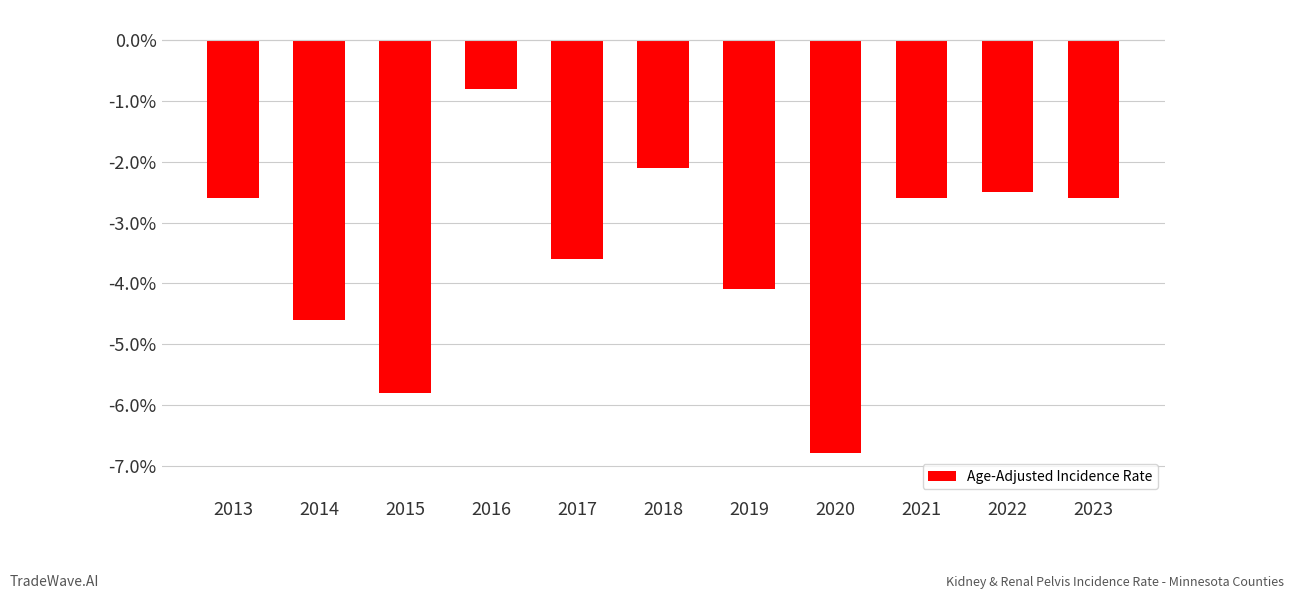

What is the approximate value at 2016?

-0.8